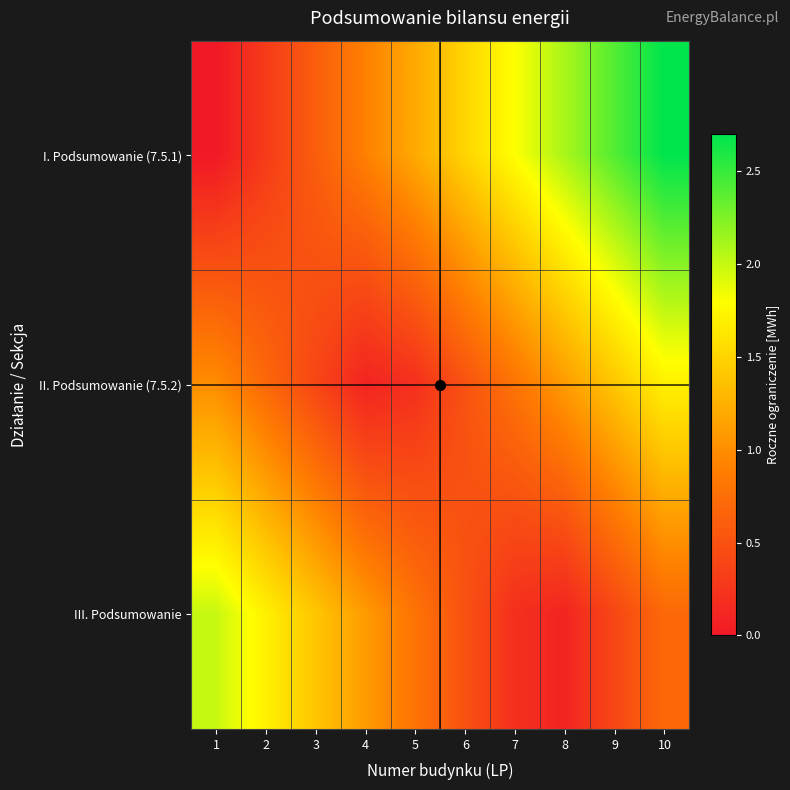

Which series has the largest range (max minus min)?

I. Podsumowanie (7.5.1)